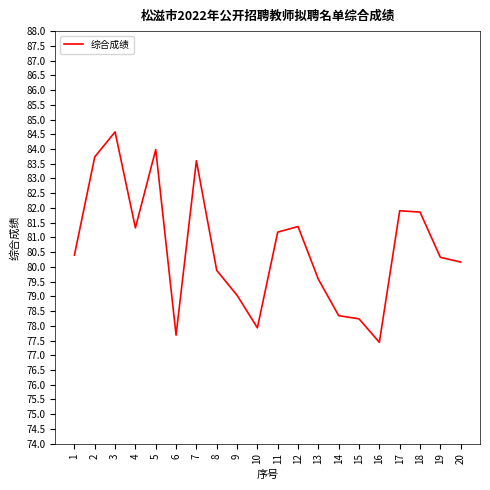

Which category has the highest value across all series?

3